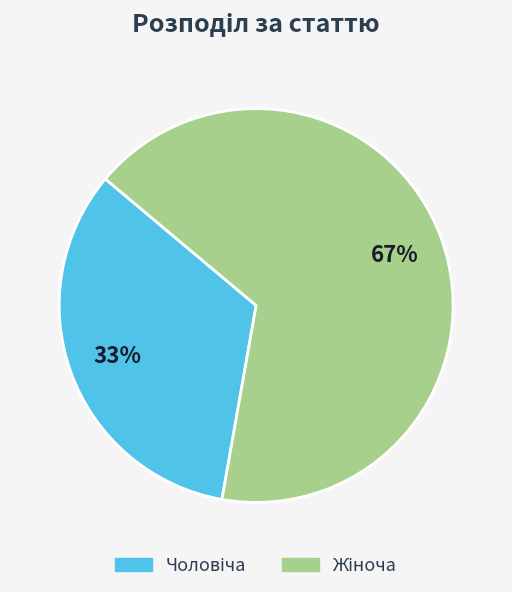

Is there a majority slice in this chart?

Yes